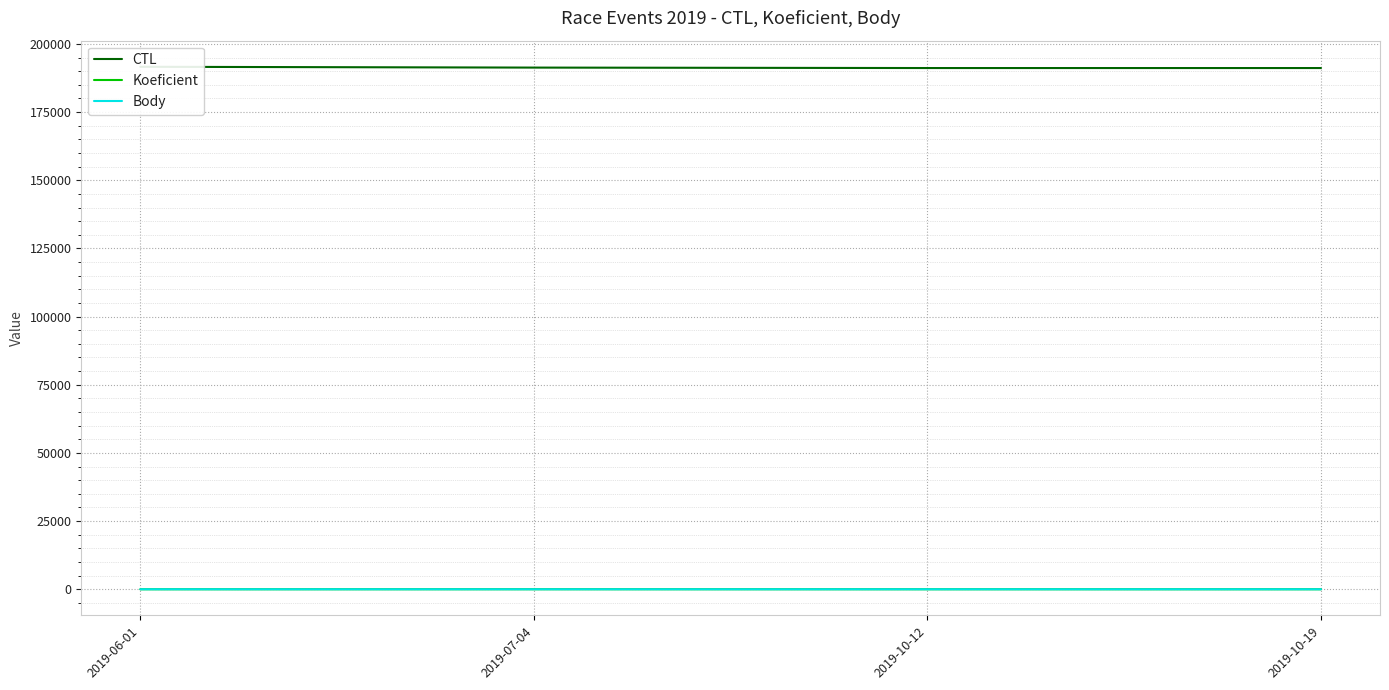

What is the spread (max minus min) of values at 2019-10-12?

191146